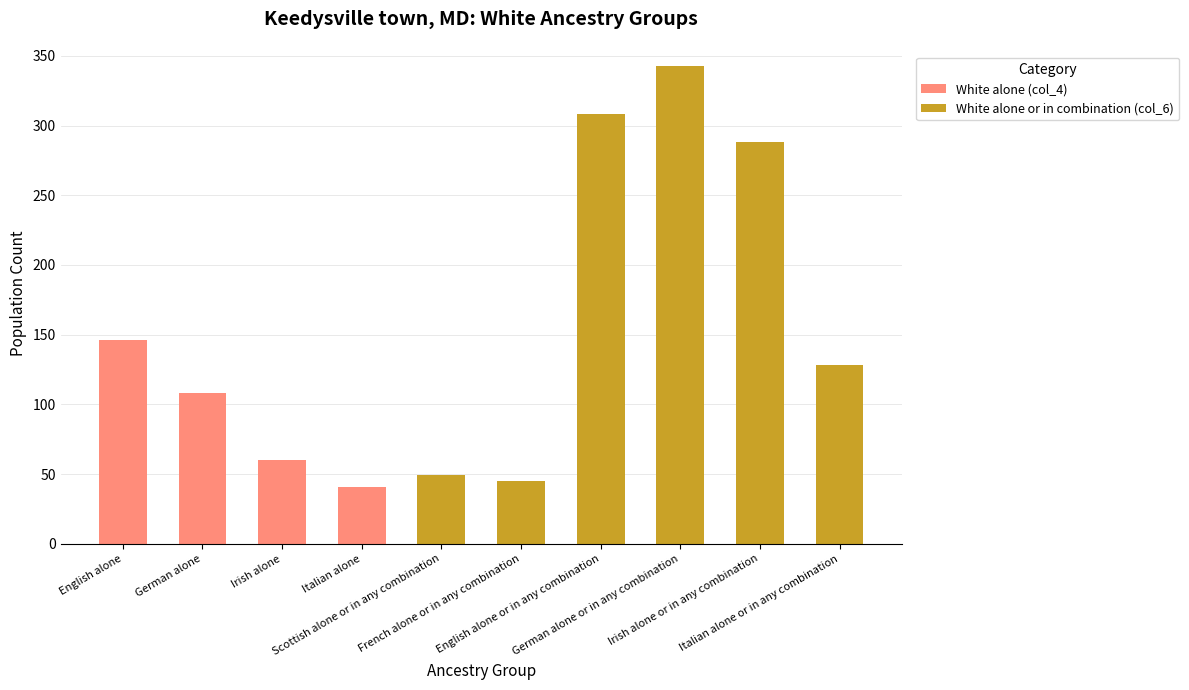

At which category is the sum across all series the highest?

German alone or in any combination